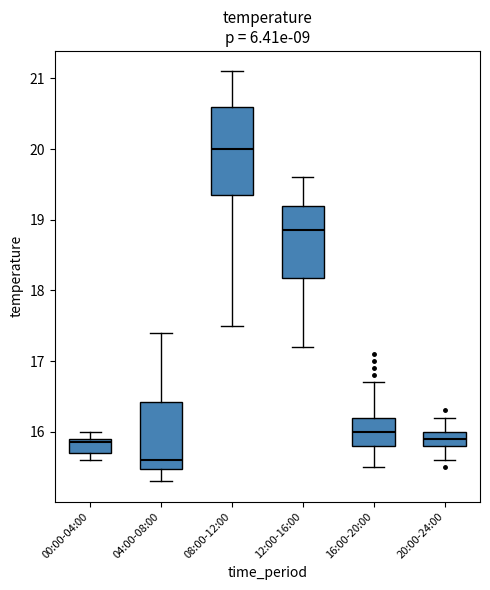

Reading left to right, transcribe this box plot: for each box, give where its median line is, the range the box spans, and where its two whiskers end, as read against the y-axis. The values are not printed on the chart, so give them approximately, as read against the axis.

00:00-04:00: median 15.9 (just below the box's upper edge), box 15.7 to 15.9, whiskers 15.6 to 16.0
04:00-08:00: median 15.6, box 15.5 to 16.4, whiskers 15.3 to 17.4
08:00-12:00: median 20.0, box 19.4 to 20.6, whiskers 17.5 to 21.1
12:00-16:00: median 18.9, box 18.2 to 19.2, whiskers 17.2 to 19.6
16:00-20:00: median 16.0, box 15.8 to 16.2, whiskers 15.5 to 16.7
20:00-24:00: median 15.9, box 15.8 to 16.0, whiskers 15.6 to 16.2